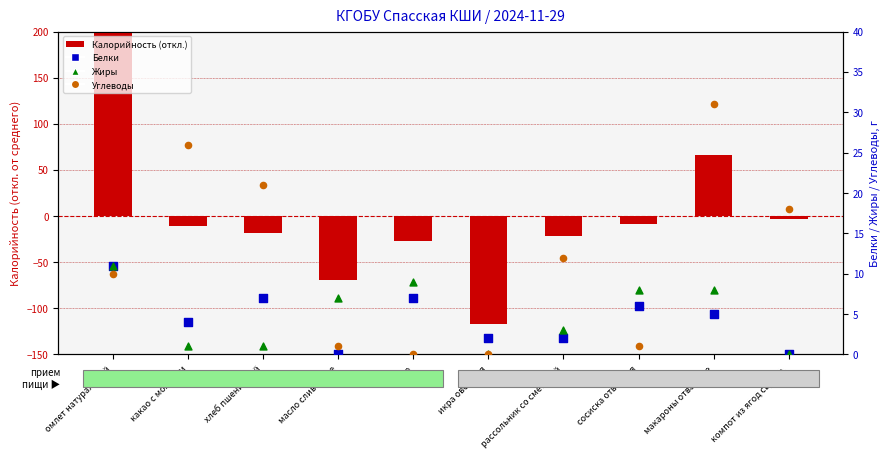

Which series has the largest Y range (max minus min)?

Калорийность (отклонение)